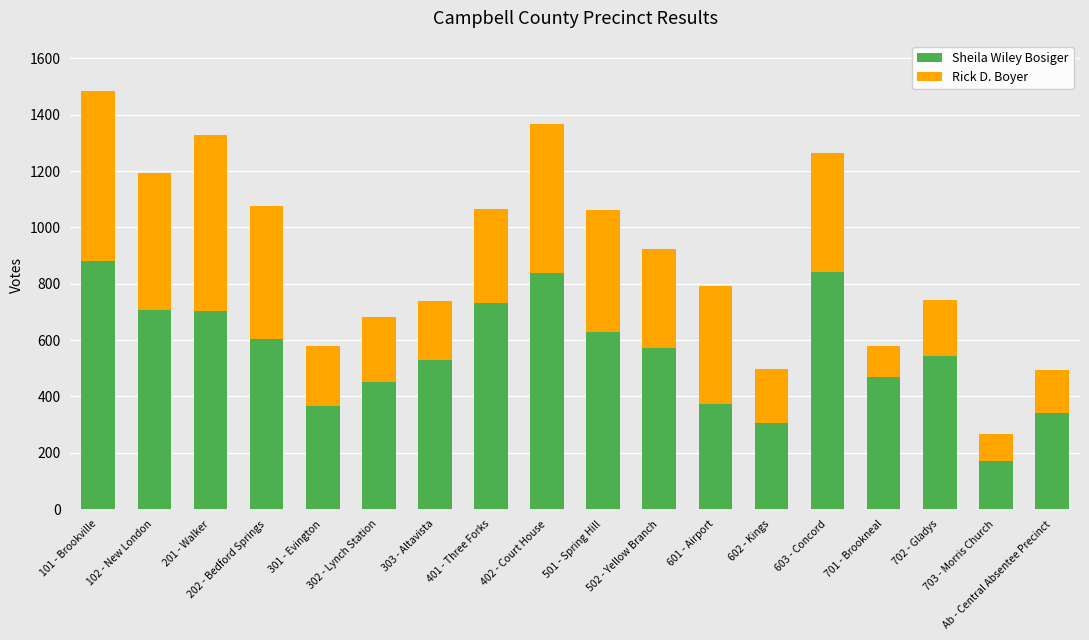

What is the maximum value for Sheila Wiley Bosiger?

881